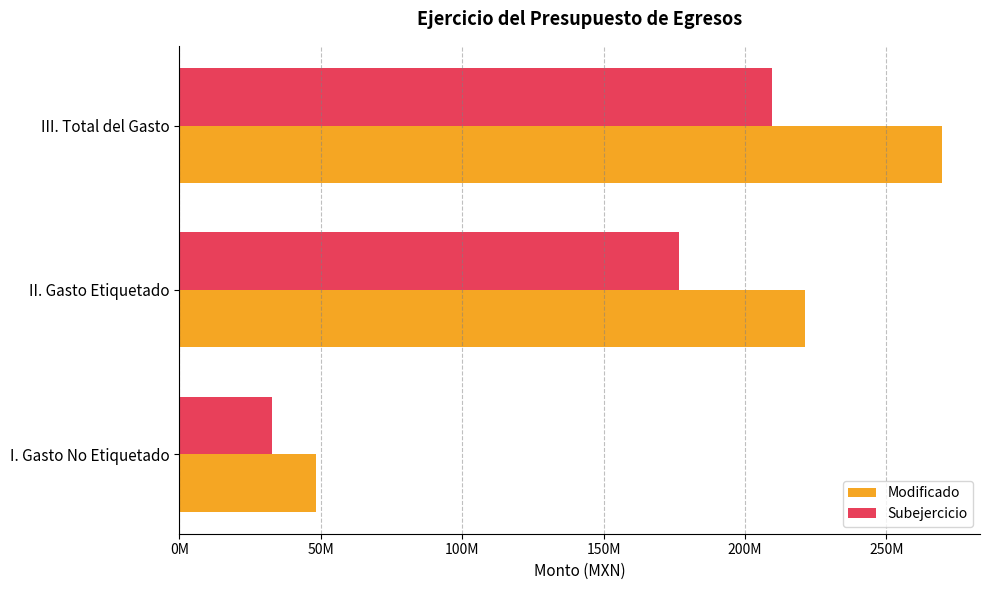

List the series in order of their peak value, lowest first.

Subejercicio, Modificado